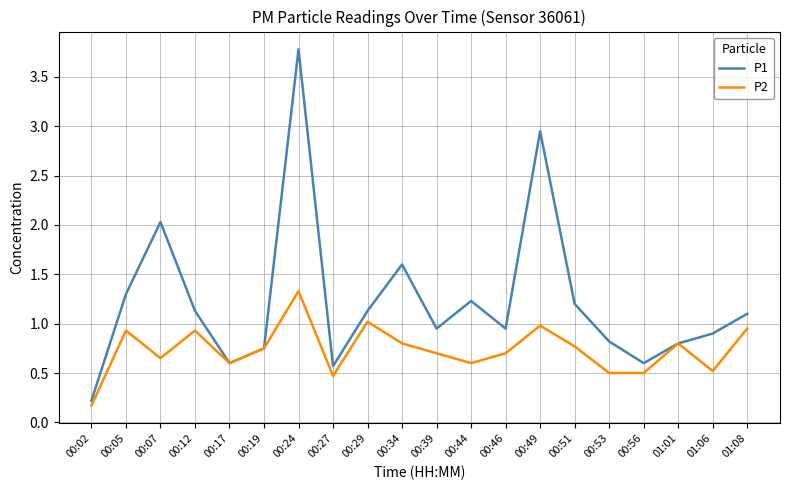

What position from the left is 00:49?

14